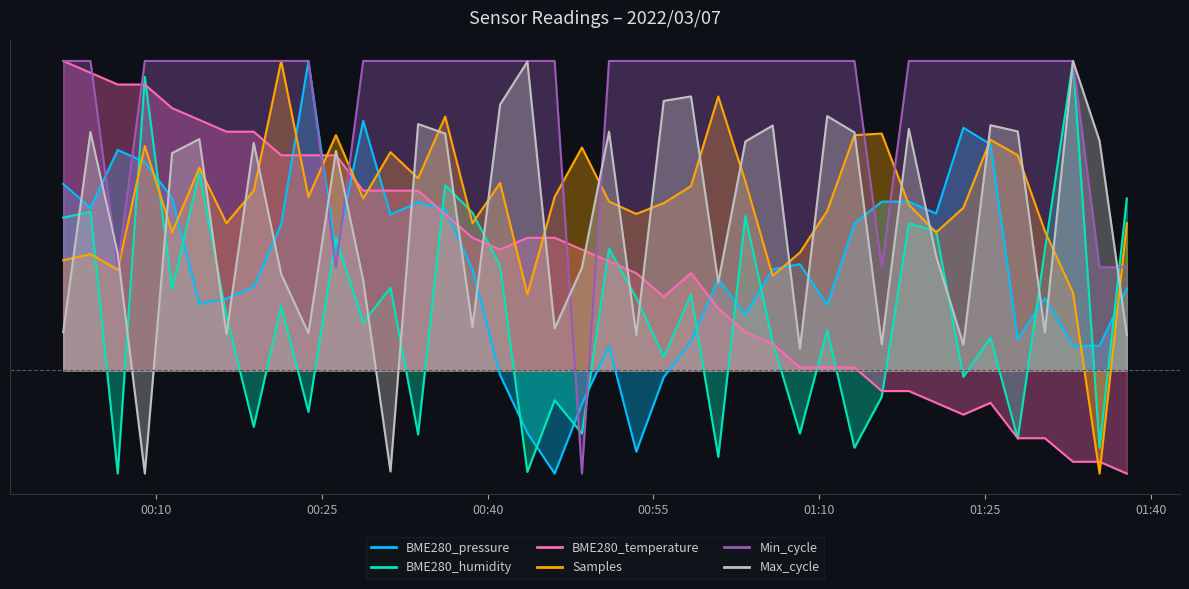

After their last crossing, which series has the higher values: BME280_pressure or Min_cycle?

Min_cycle